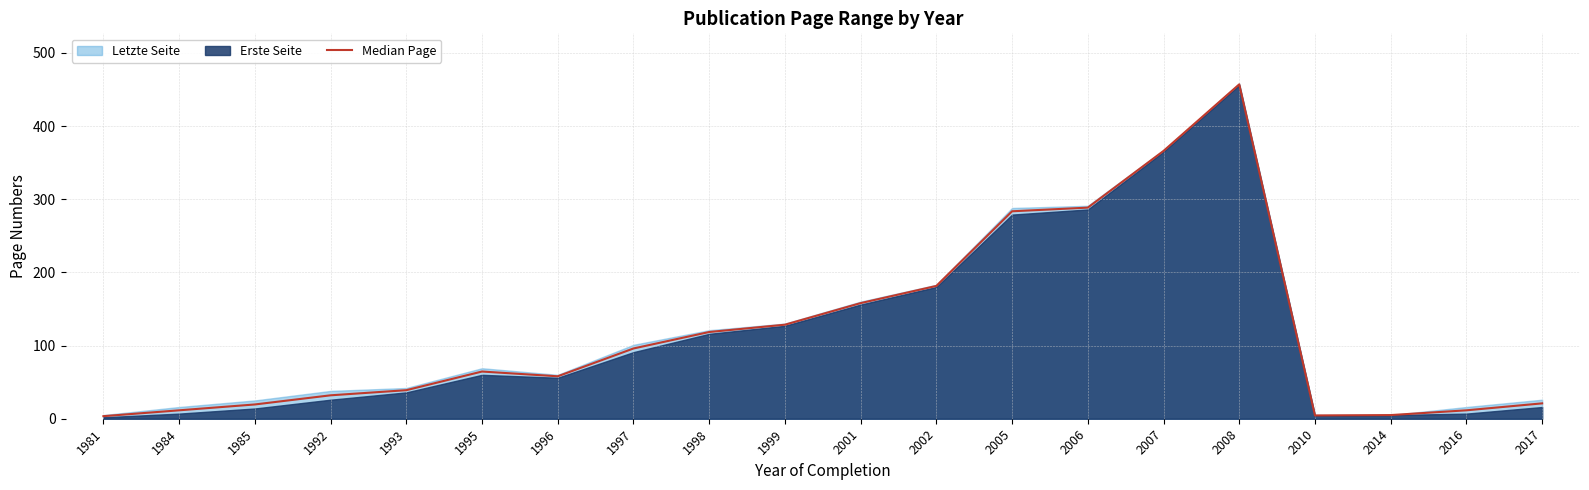

What is the difference between the maximum and minimum values?

453.5